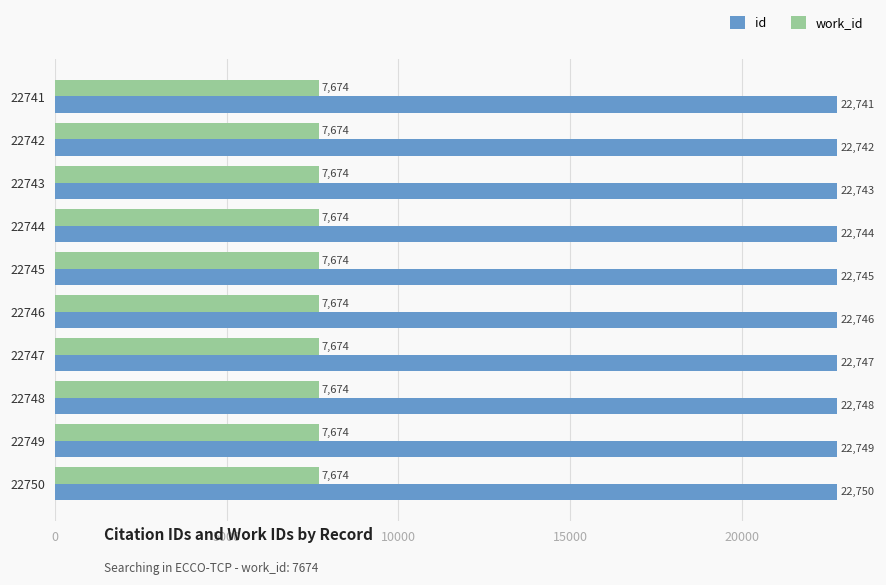

Read the id value at 22746.

22746